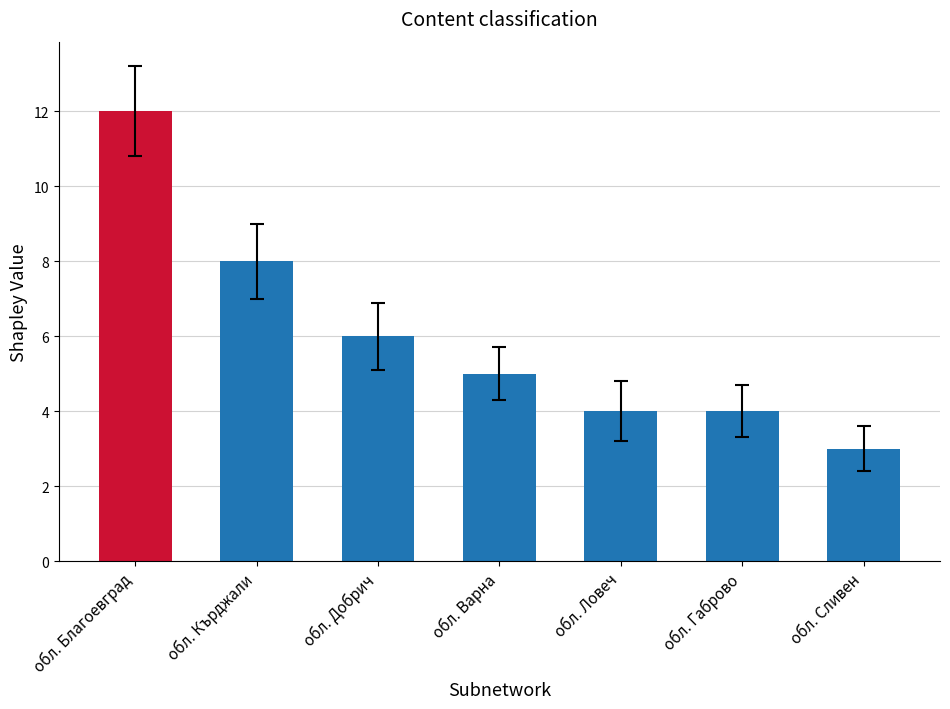

How many values are between 4 and 8?

5